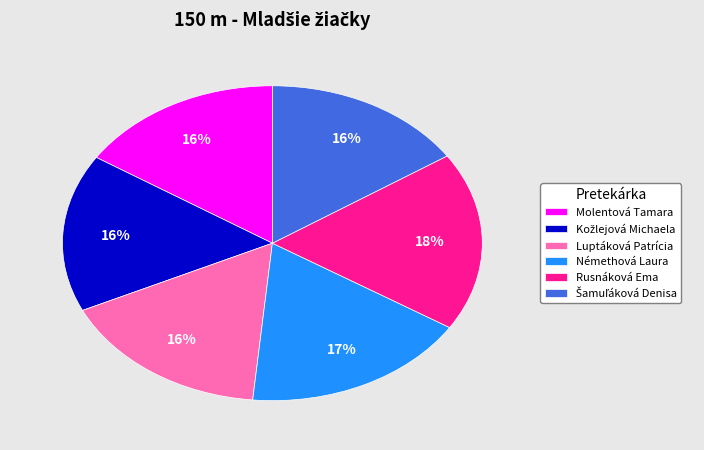

To the nearest percent, what percentage of the pie is Rusnáková Ema?

18%